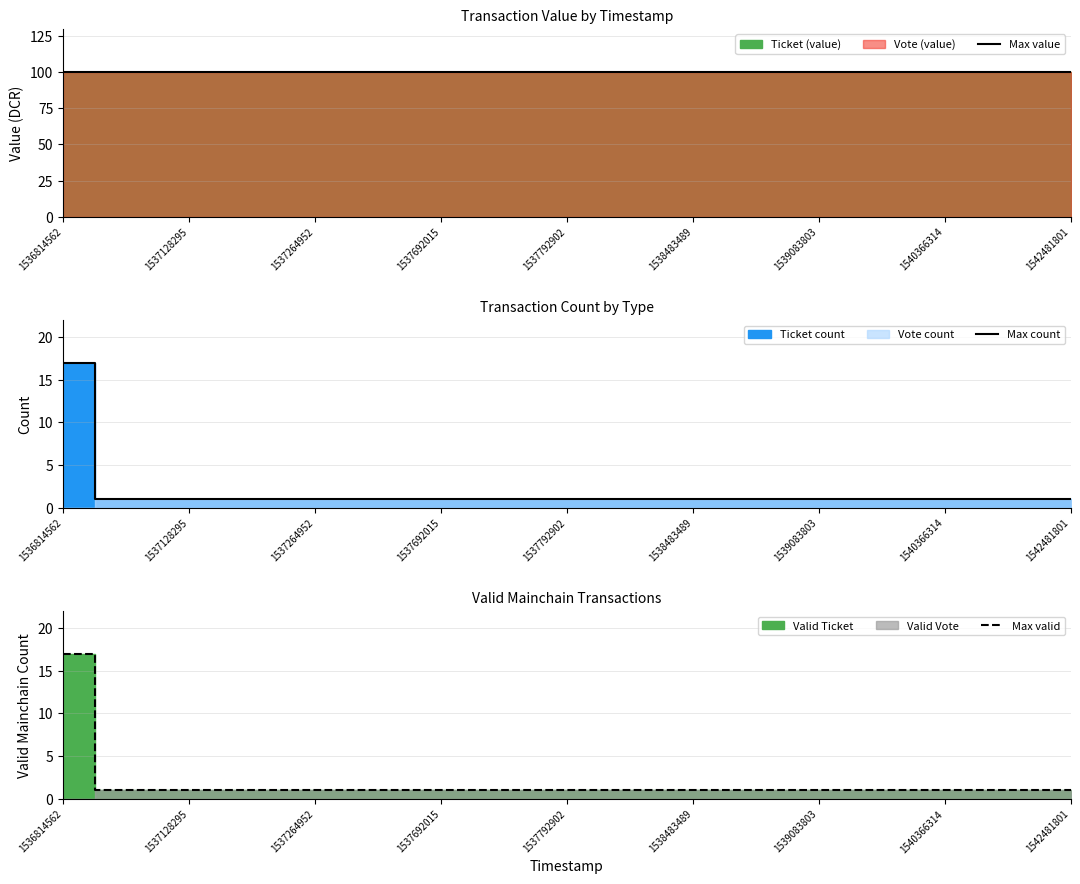

True or false: Max count has a value of 2 at 1537792902.

False